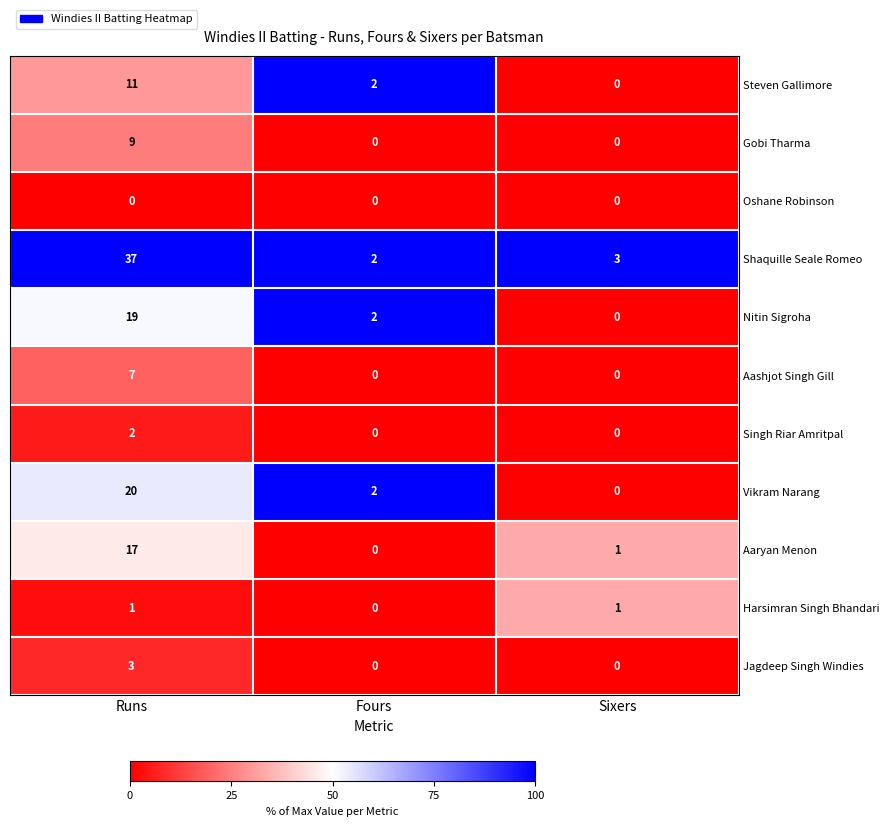

True or false: Steven Gallimore has a value of 4 at Fours.

False